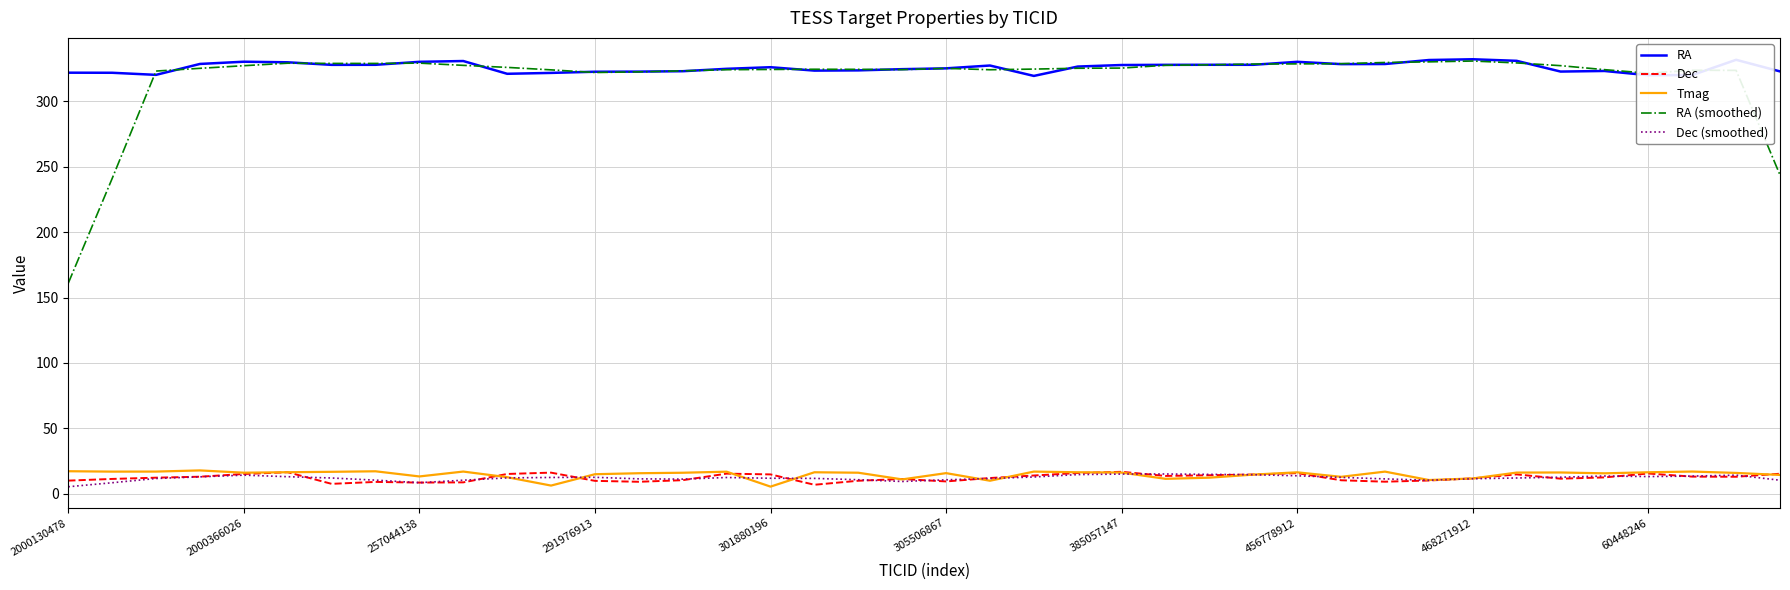

True or false: RA (smoothed) and Dec (smoothed) intersect in this chart.

False